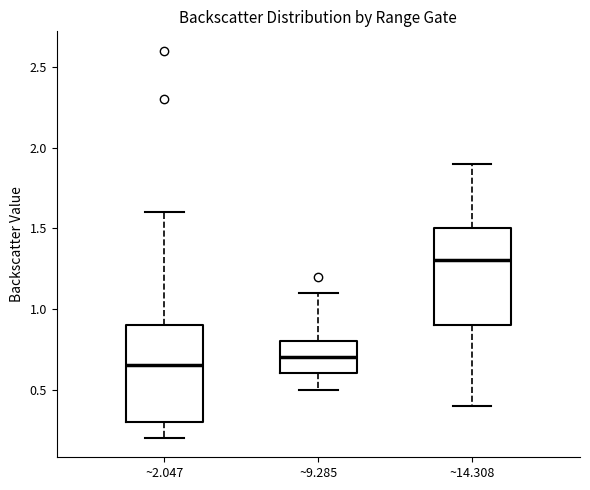

Reading left to right, transcribe this box plot: for each box, give where its median line is, the range the box spans, and where its two whiskers end, as read against the y-axis. The values are not printed on the chart, so give them approximately, as read against the axis.

~2.047: median 0.65, box 0.30 to 0.90, whiskers 0.20 to 1.60
~9.285: median 0.70, box 0.60 to 0.80, whiskers 0.50 to 1.10
~14.308: median 1.30, box 0.90 to 1.50, whiskers 0.40 to 1.90